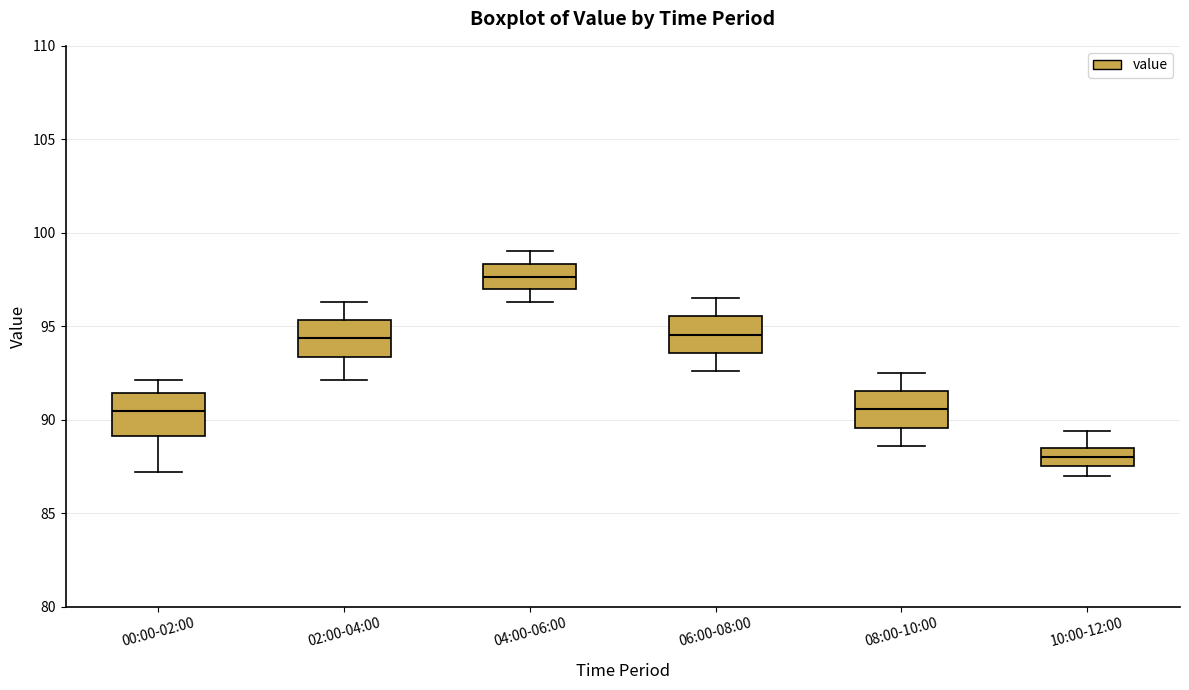

Where is the lower edge of the box for 06:00-08:00 on the y-axis? The values are not printed on the chart, so give them approximately, as read against the axis.

93.5